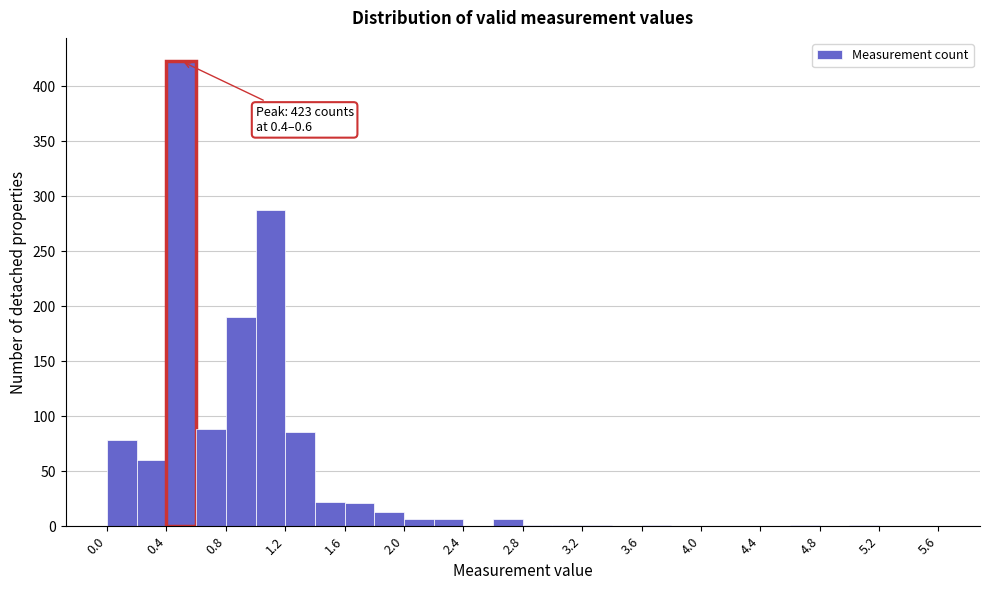

Over which range of the x-axis is the bar tallest?

0.4 to 0.6